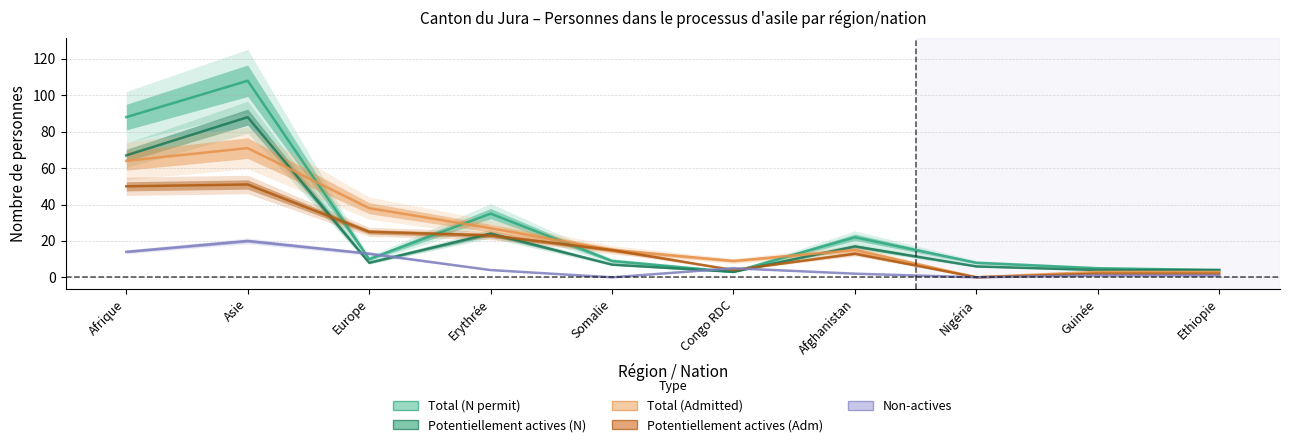

How many interior local peaks does the Non-actives series have?

2